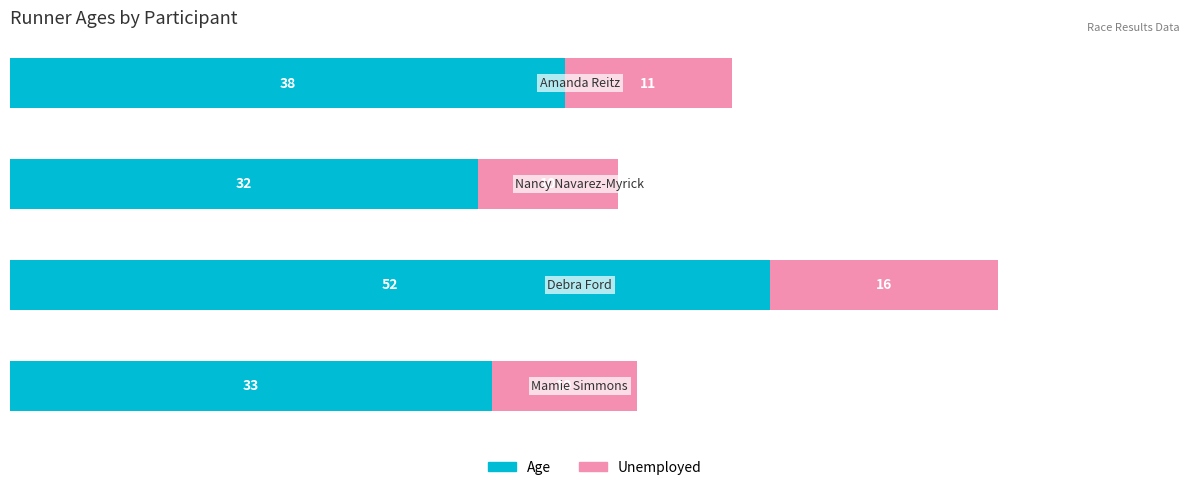

What is the sum of all Age values?

155.0